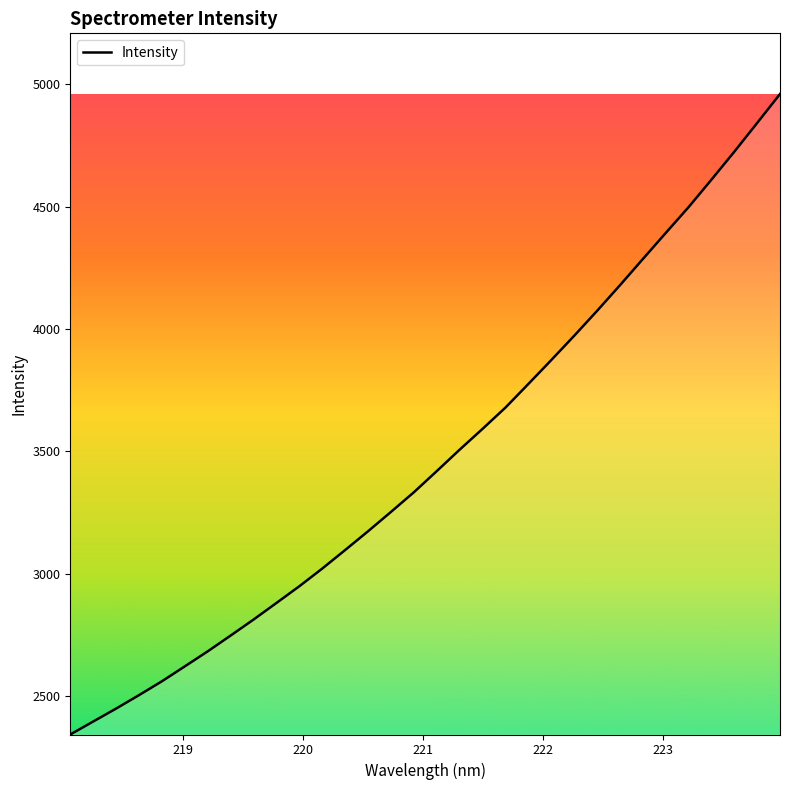

What is the average value?

3475.1